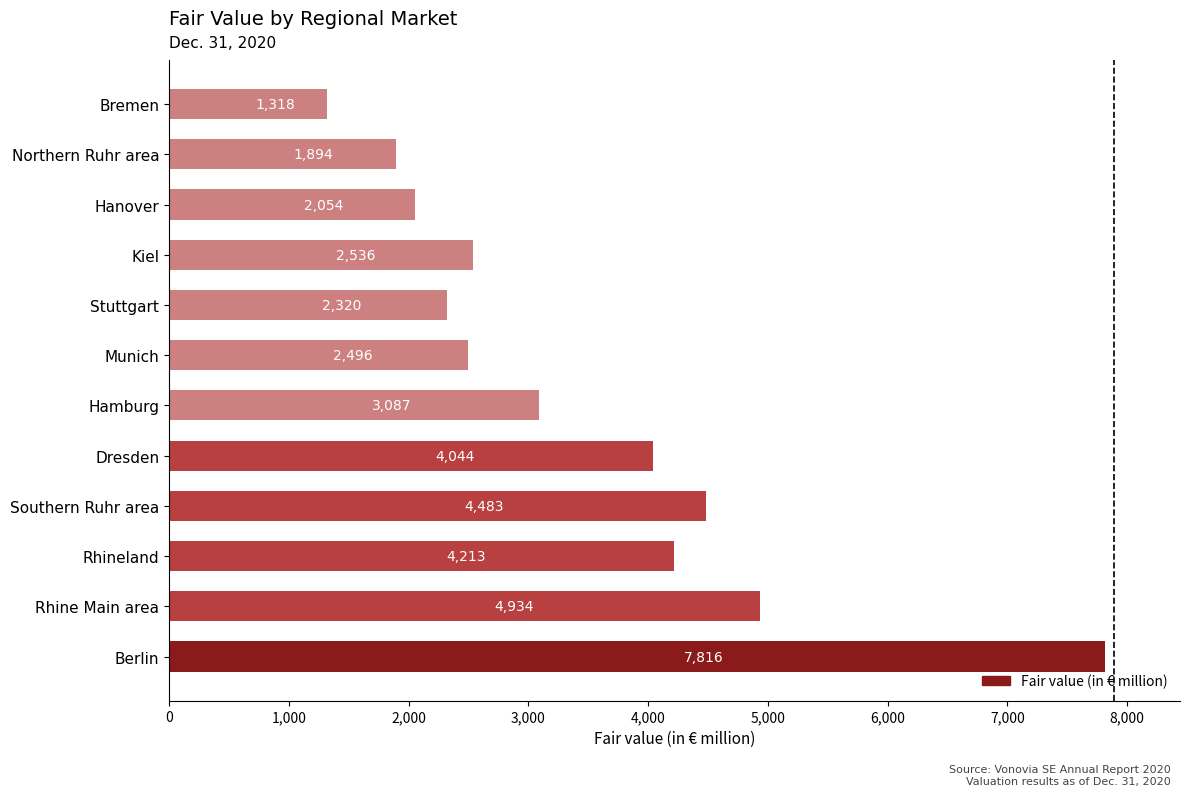

What is the sum of all values?

41195.2